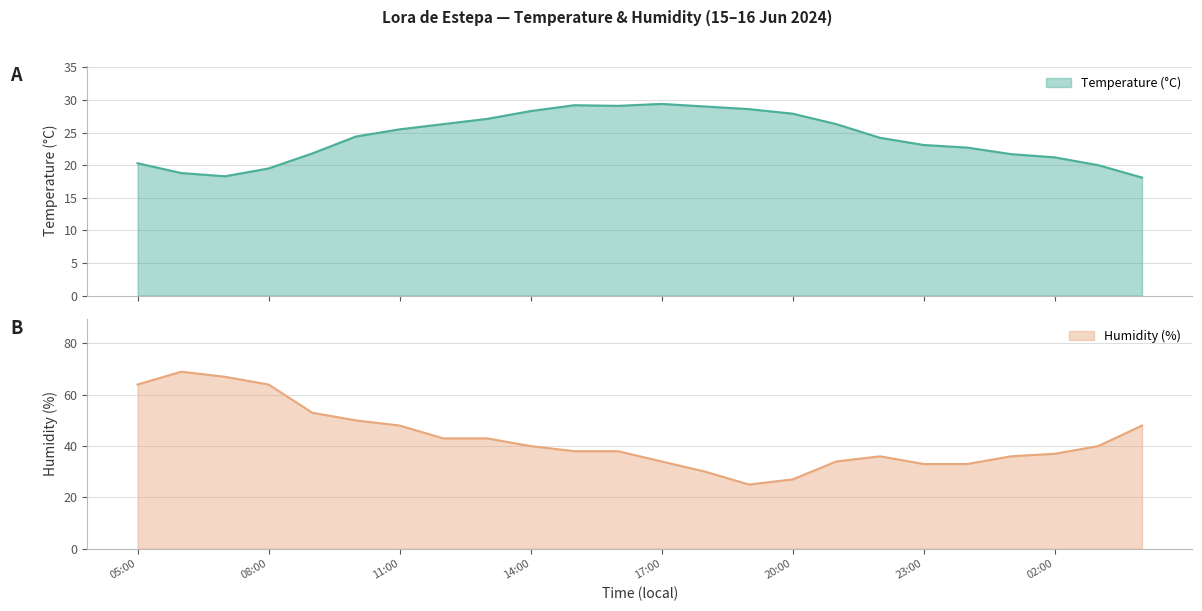

What is the value of the Humidity (%) point at the 17th from the left?

34.0